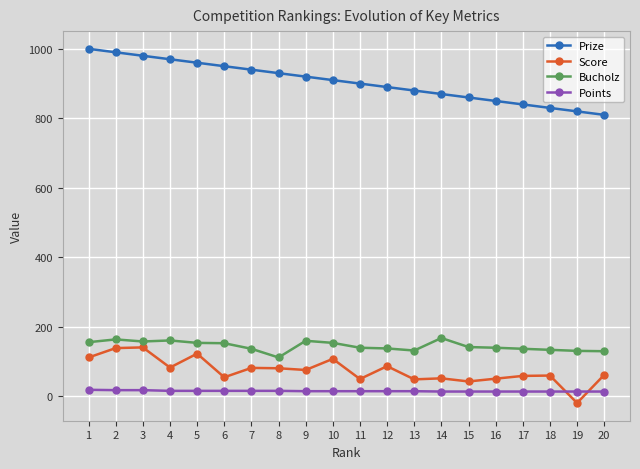

Rank the series at 19 from highest to lowest value.

Prize, Bucholz, Points, Score